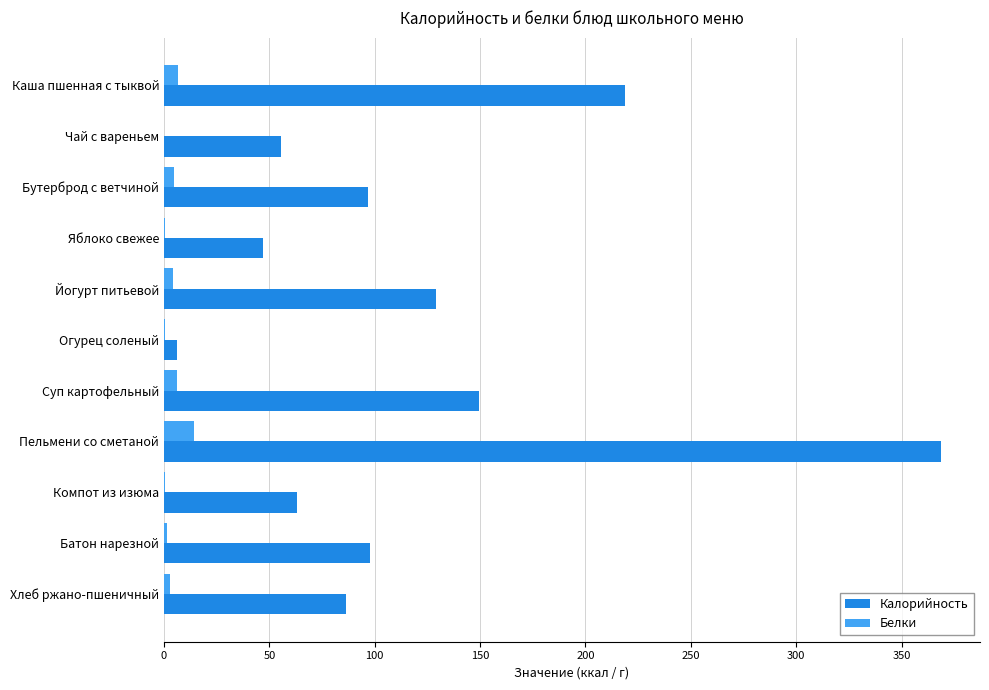

What is the average value of the Белки series?

3.8